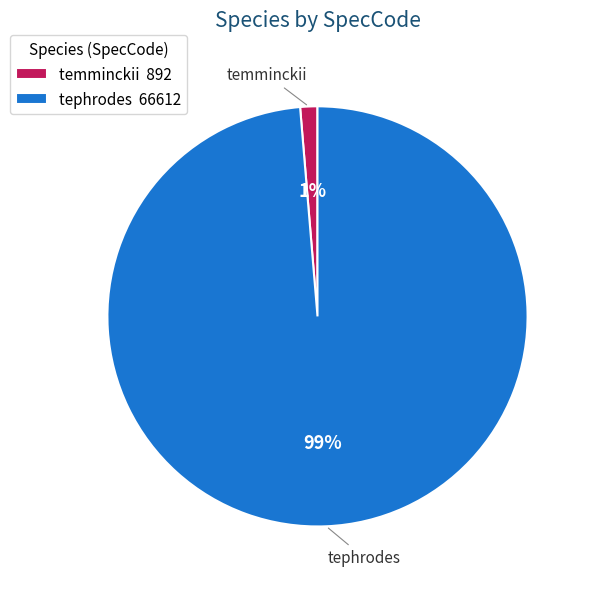

How many slices are in this pie chart?

2